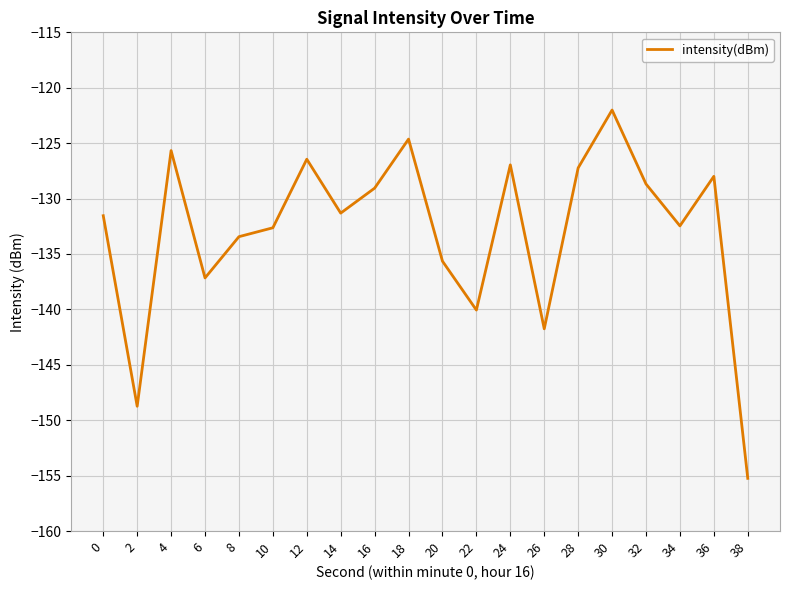

What is the change in value from 0 to 10?

-1.1